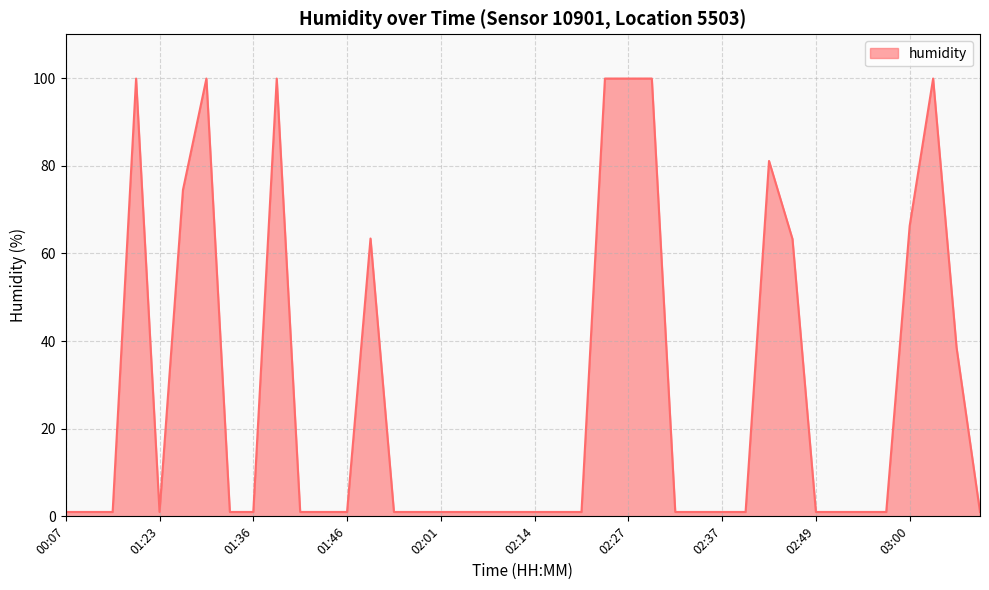

What is the minimum value shown in the chart?

1.0